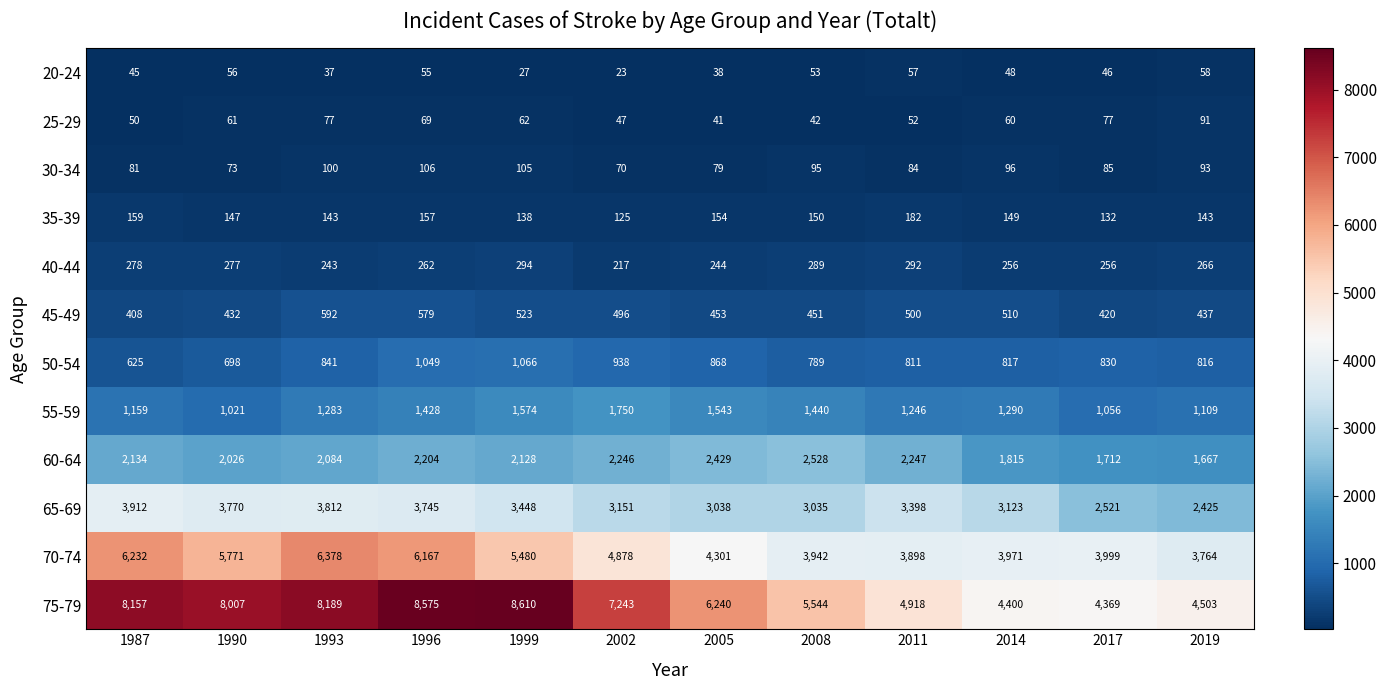

How many series are shown in this chart?

12